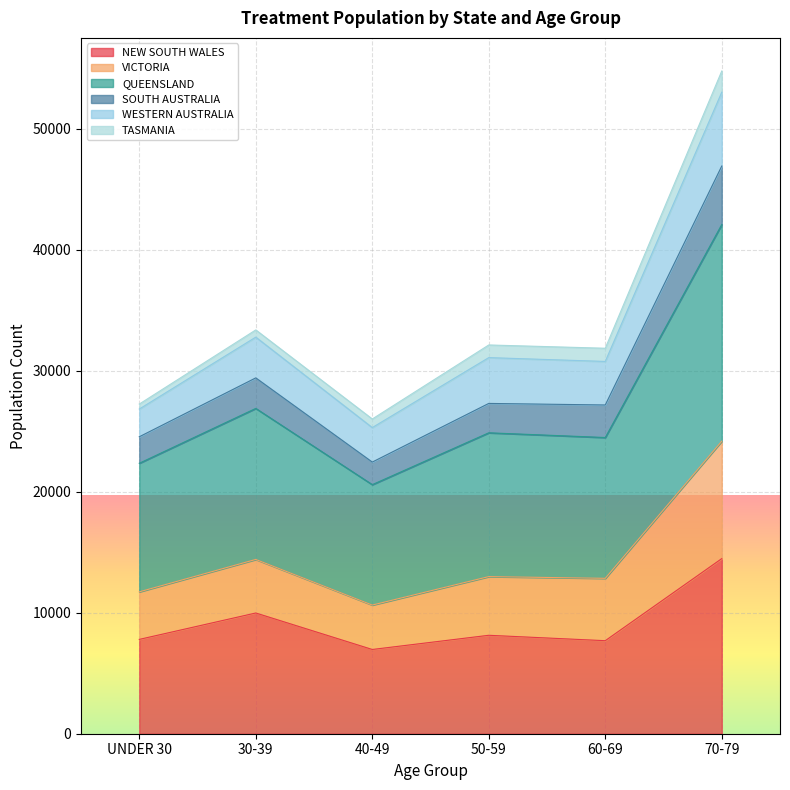

What is the total value across all series at UNDER 30?

27240